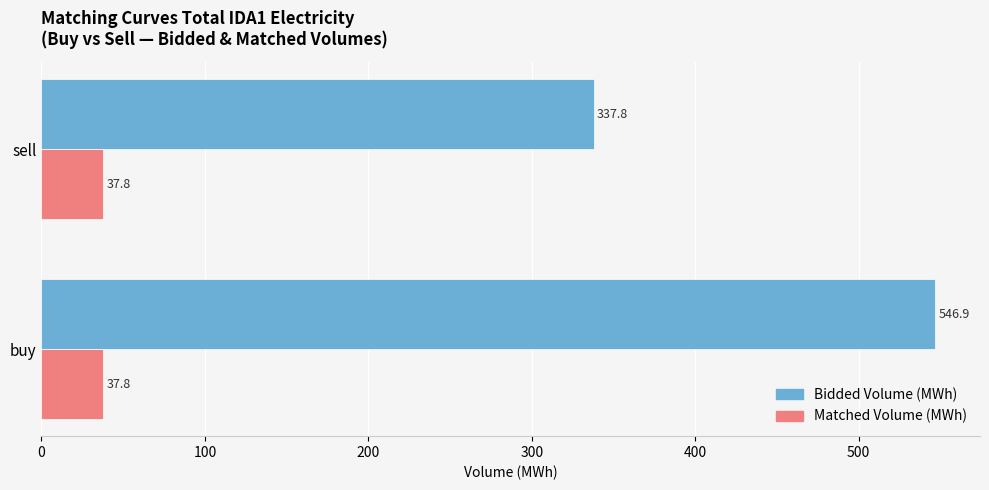

Between buy and sell, which series saw the biggest shift?

Bidded Volume (MWh)